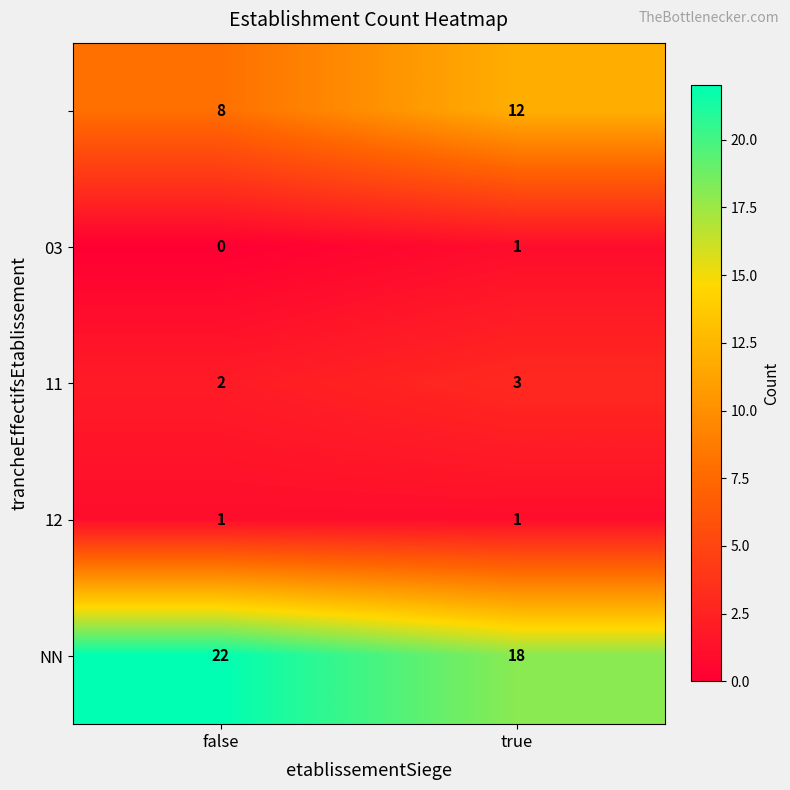

What is the difference between the highest and lowest values at false?

22